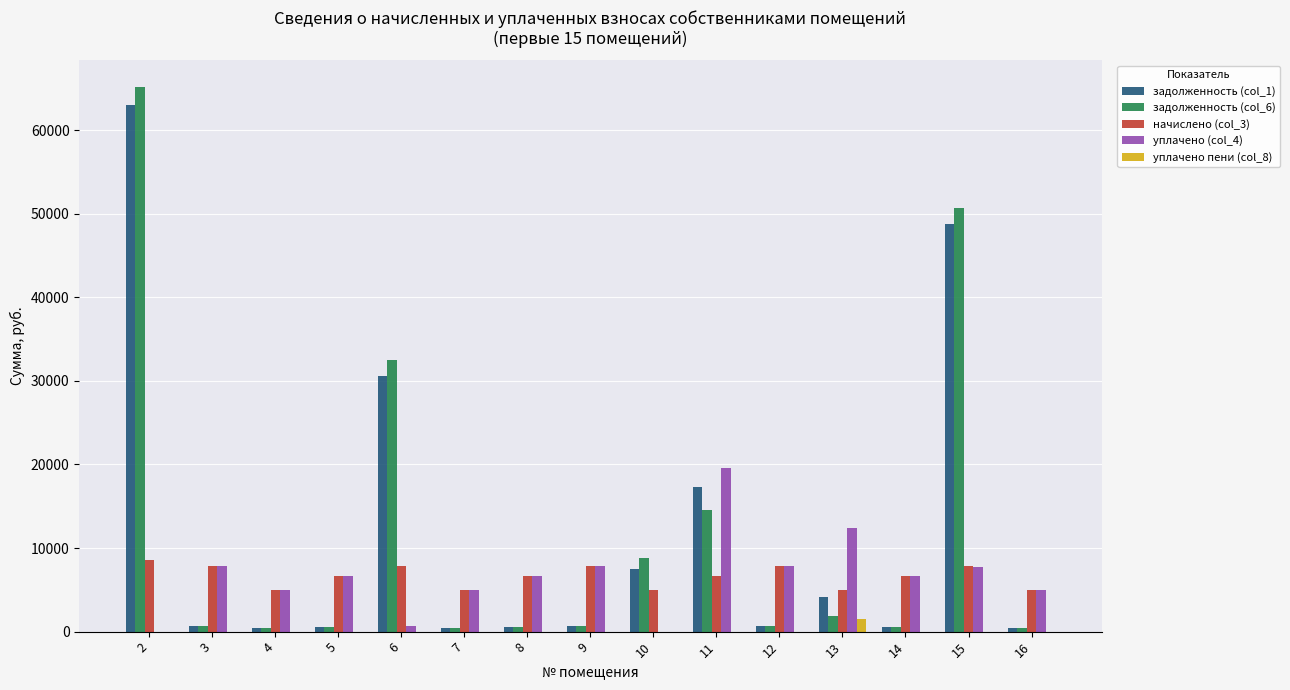

What is the total value across all series at 5?

14375.4